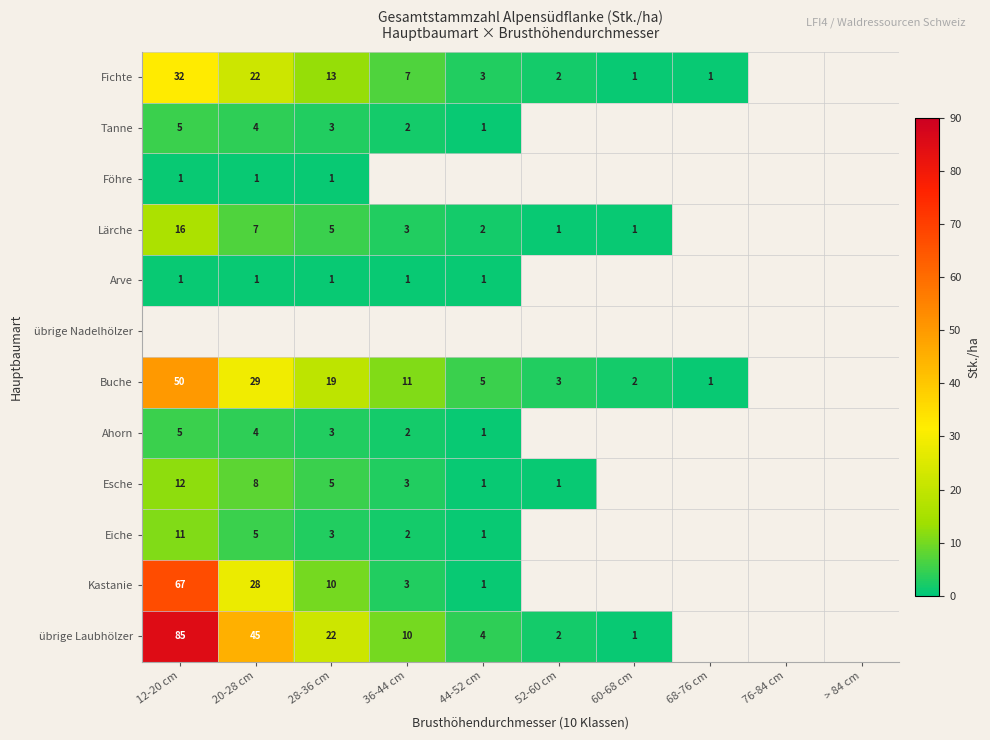

The value of übrige Laubhölzer at 36-44 cm is 10. True or false?

True